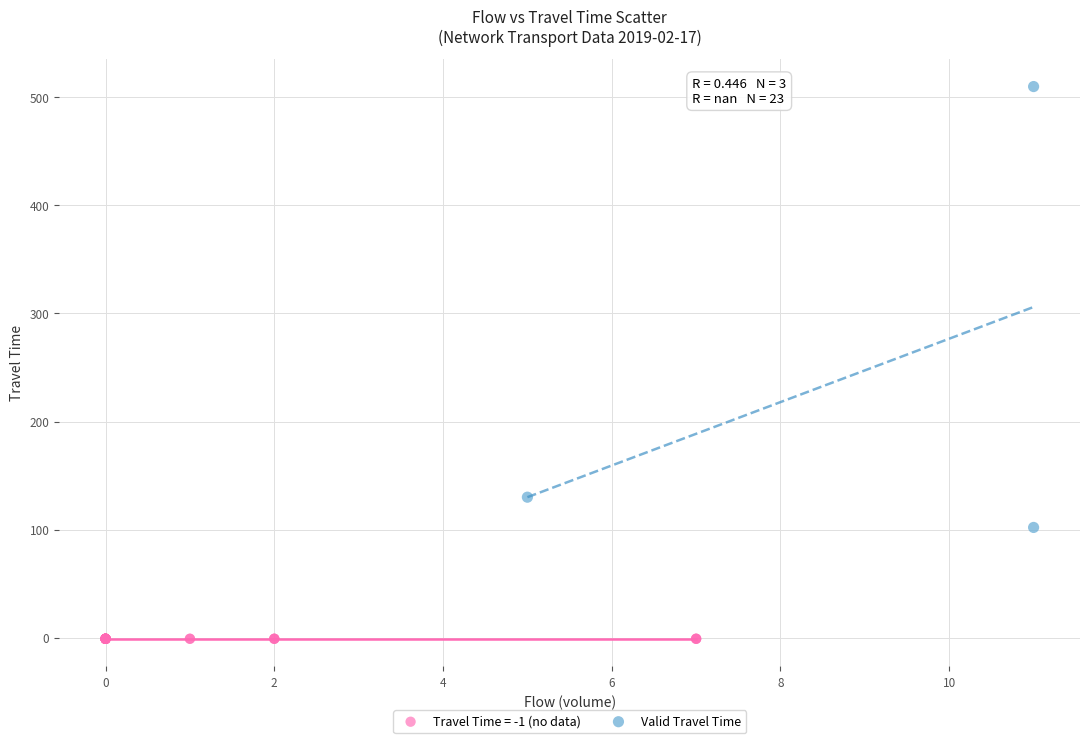

Which series reaches the minimum Y coordinate?

Travel Time = -1 (no data)